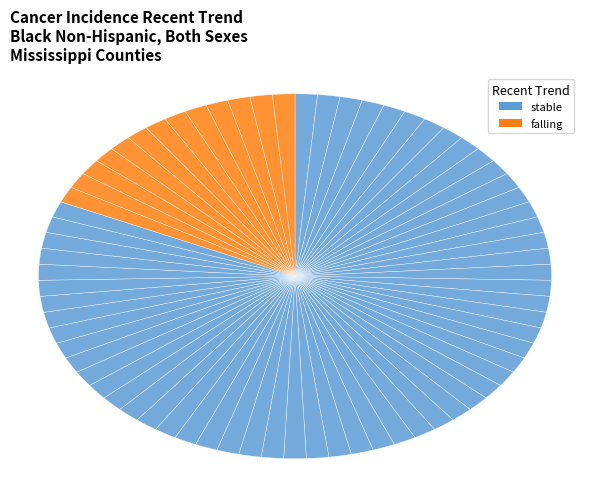

Count the number of slices in the pie.

71